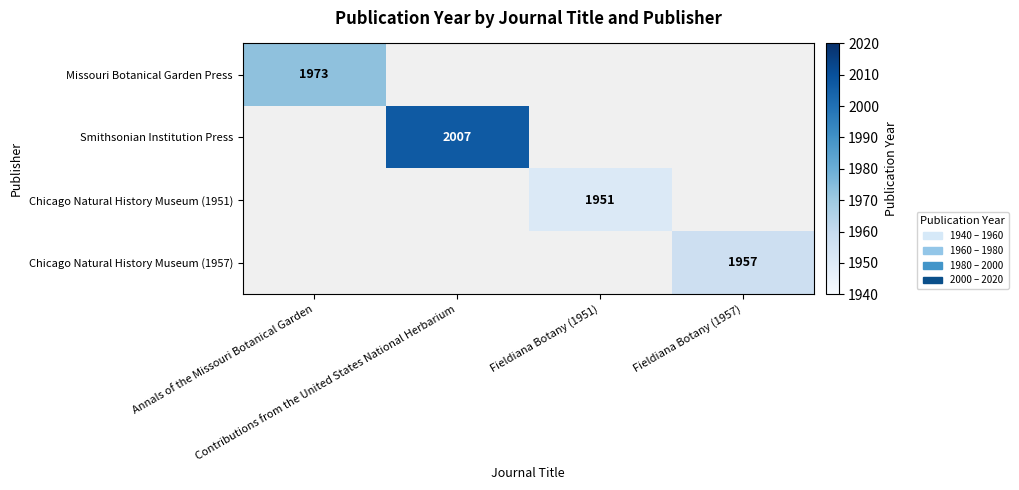

At which category does the chart reach its minimum across all series?

Fieldiana Botany (1951)